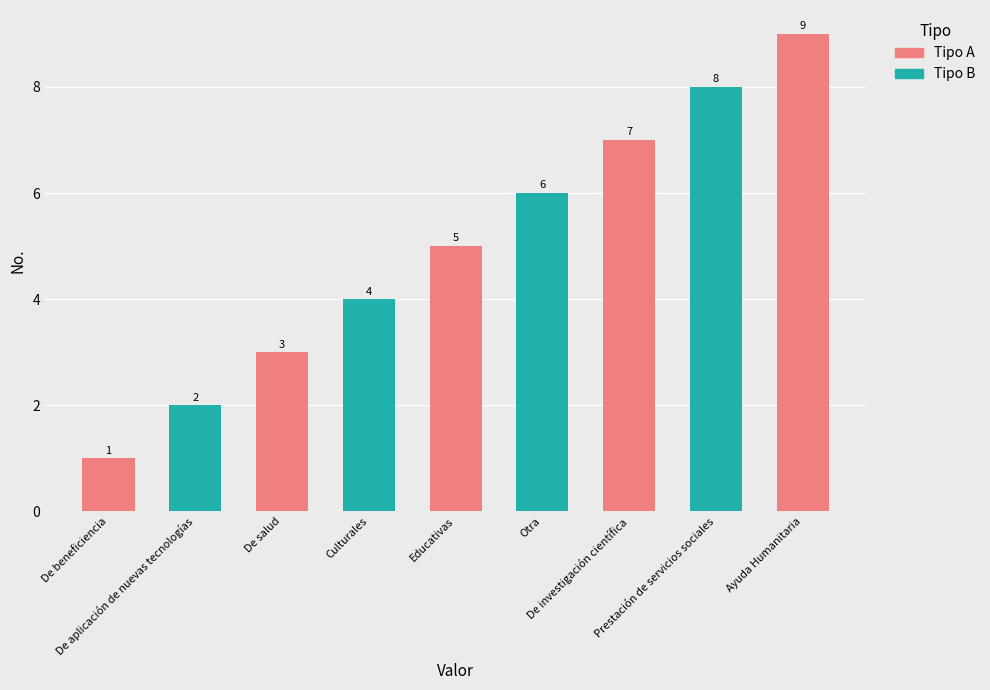

Rank the categories by value from highest to lowest.

Ayuda Humanitaria, Prestación de servicios sociales, De investigación científica, Otra, Educativas, Culturales, De salud, De aplicación de nuevas tecnologías, De beneficiencia